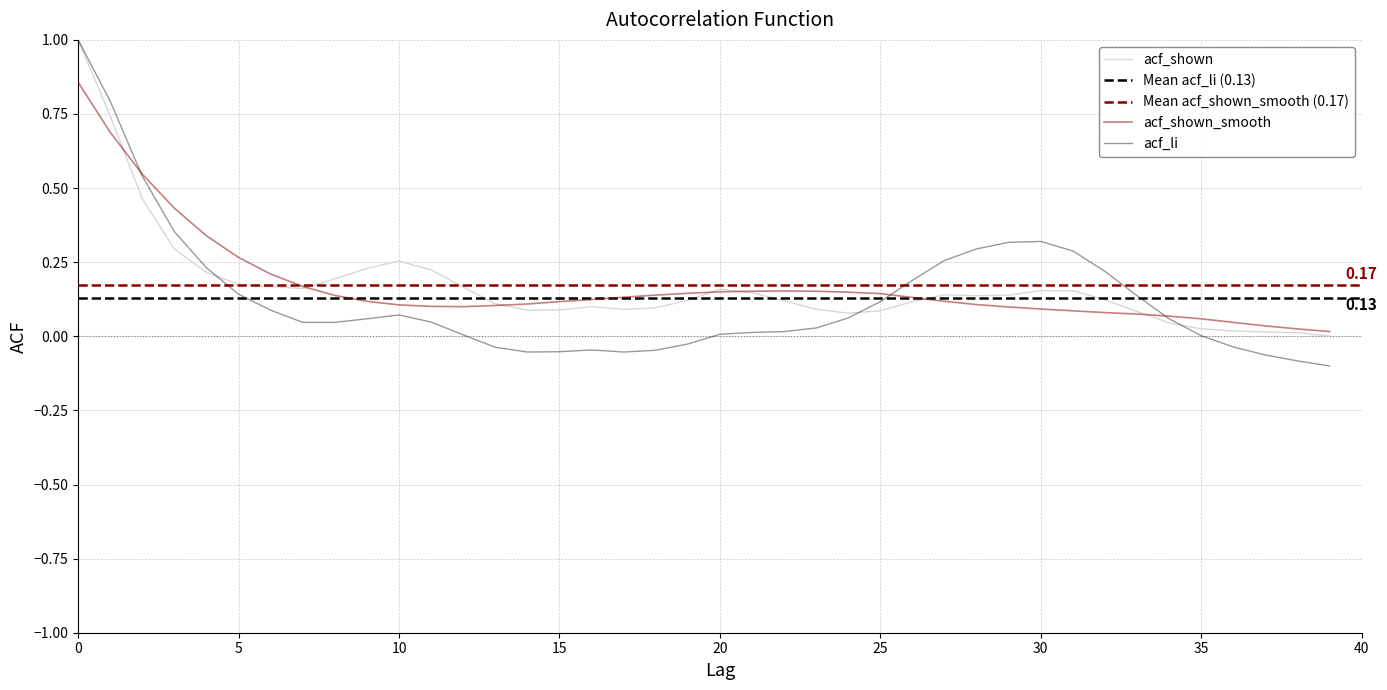

At 17, list the series in order from smallest to largest.

acf_li, acf_shown, acf_shown_smooth